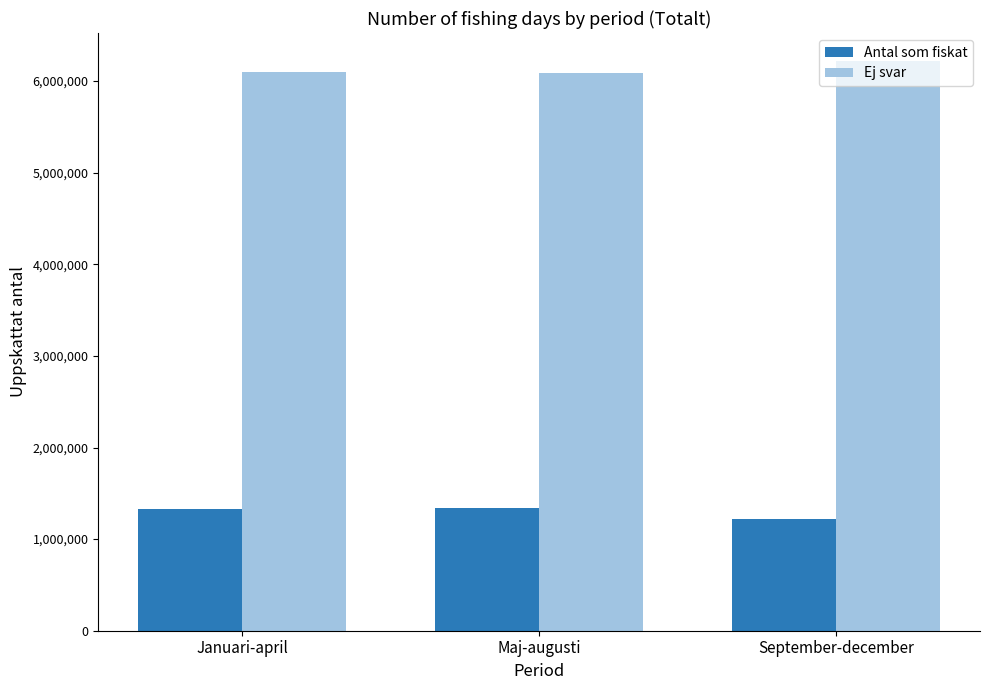

What are all the series names shown in the legend?

Antal som fiskat, Ej svar